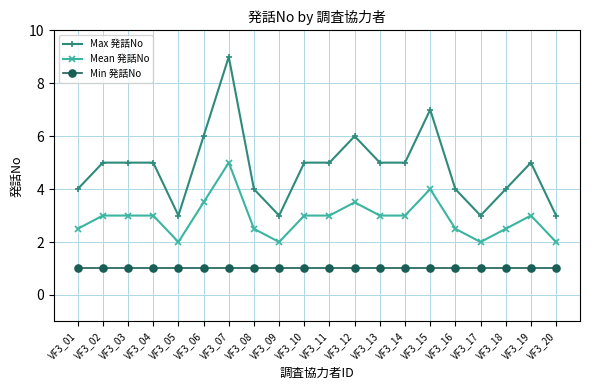

List the series in order of their overall mean, lowest first.

Min 発話No, Mean 発話No, Max 発話No